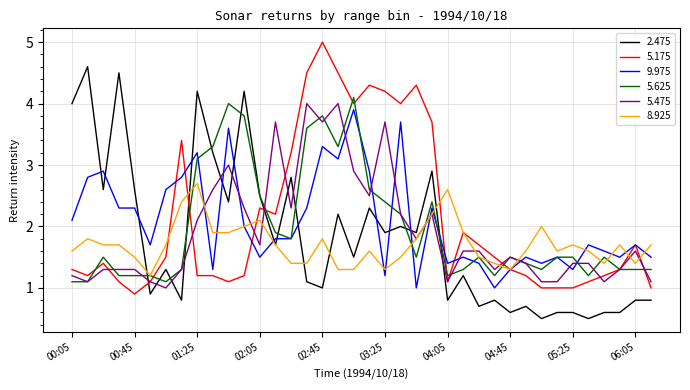

What is the minimum value shown in the chart?

0.5